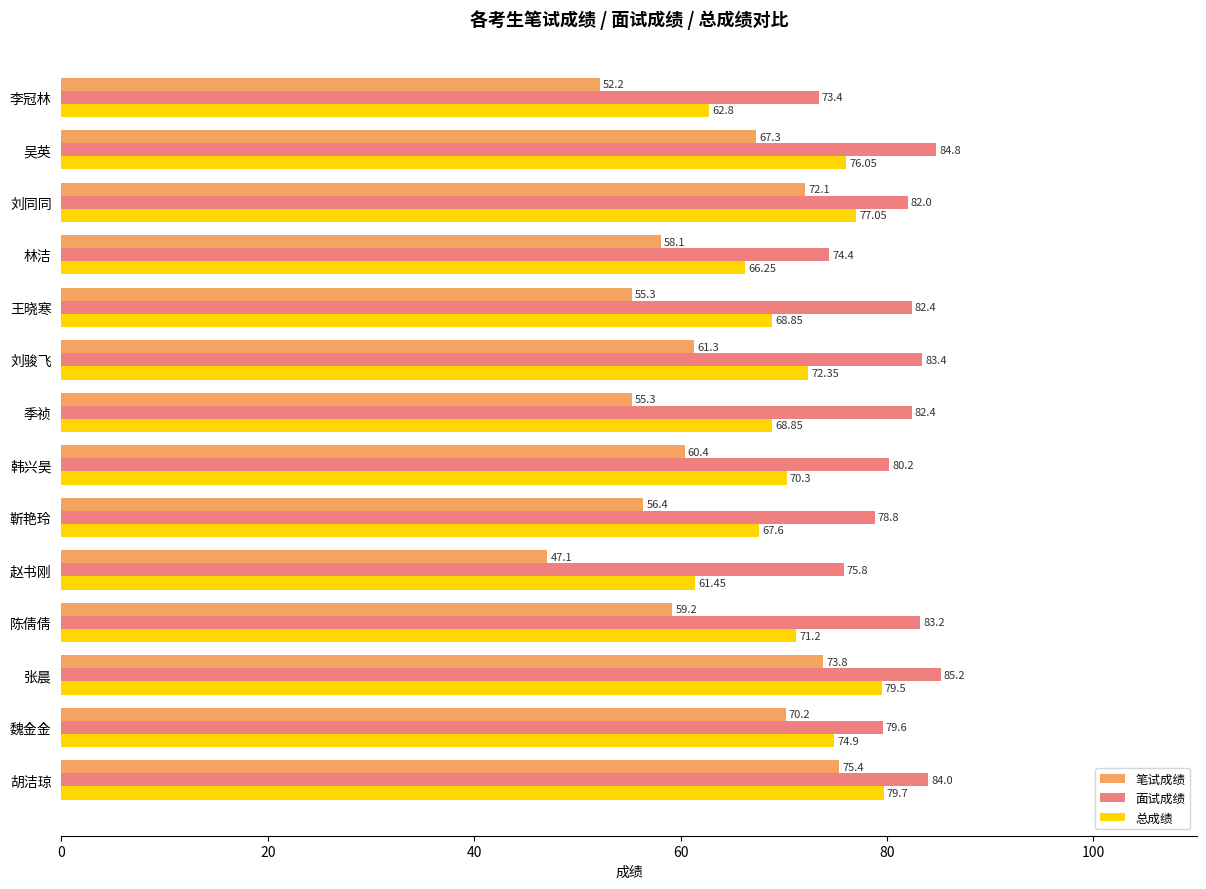

Which category has the lowest value in the 笔试成绩 series?

赵书刚